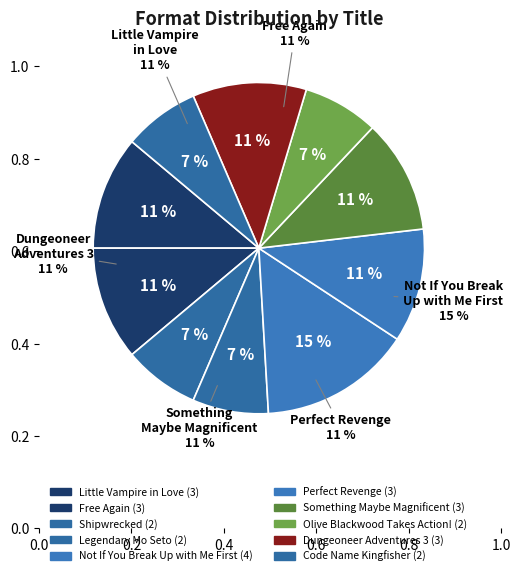

Does any single category account for the majority?

No